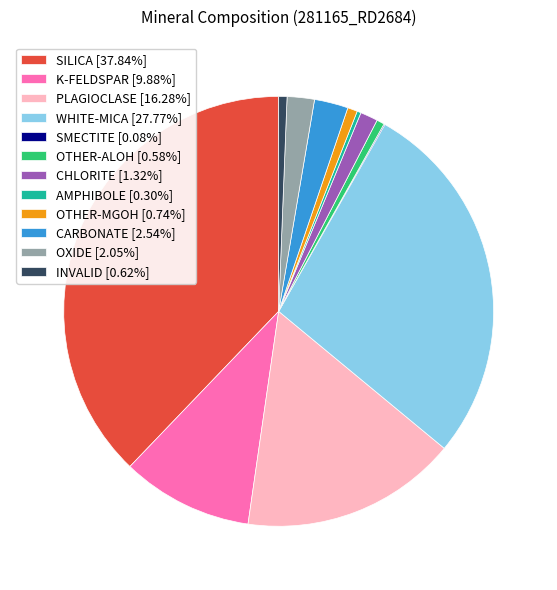

Does any single category account for the majority?

No